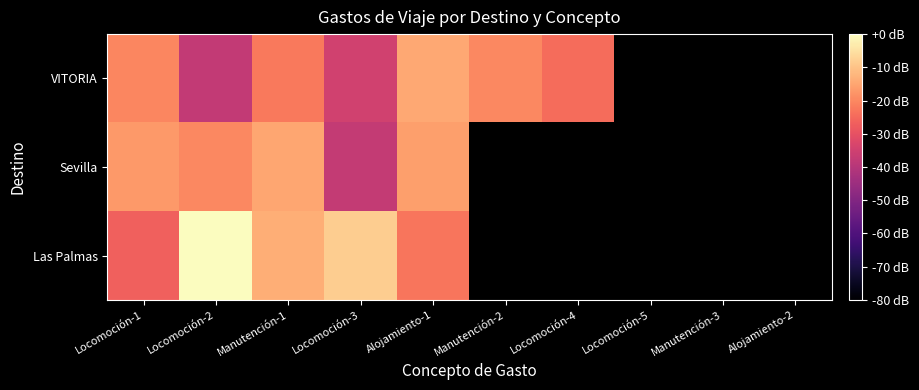

At which label is Las Palmas closest to -13?

Manutención-1